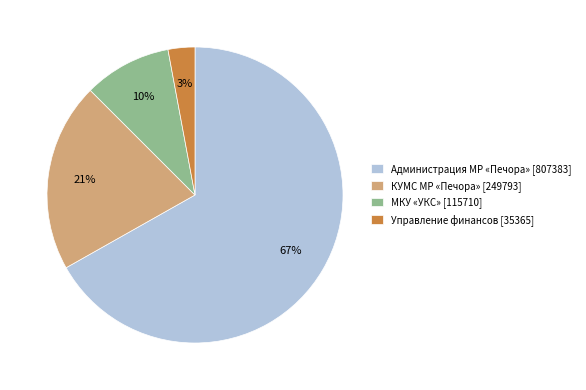

Is there any slice that represents more than half of the pie?

Yes